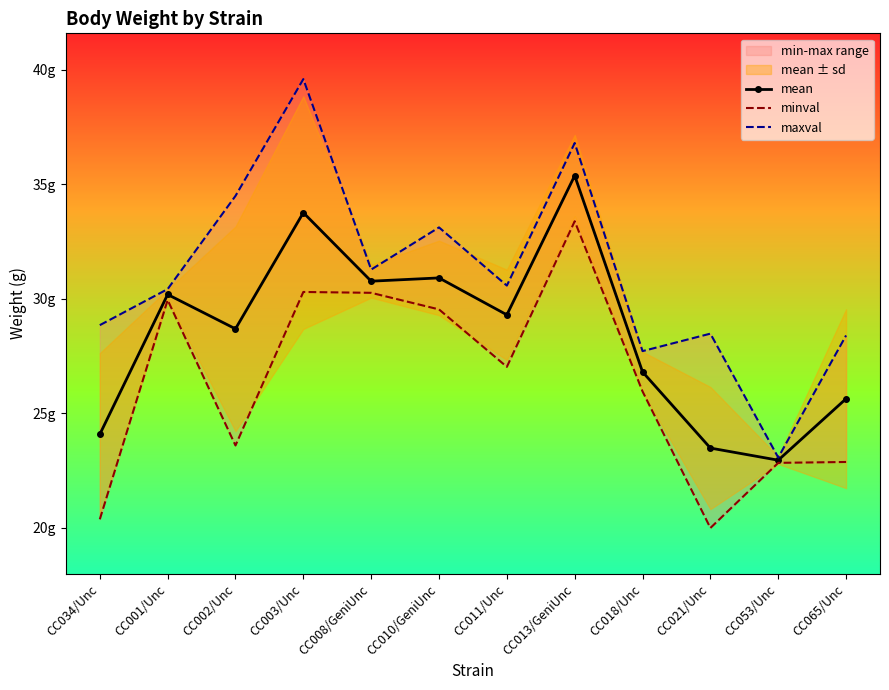

Rank the categories by mean value from highest to lowest.

CC013/GeniUnc, CC003/Unc, CC010/GeniUnc, CC008/GeniUnc, CC001/Unc, CC011/Unc, CC002/Unc, CC018/Unc, CC065/Unc, CC034/Unc, CC021/Unc, CC053/Unc